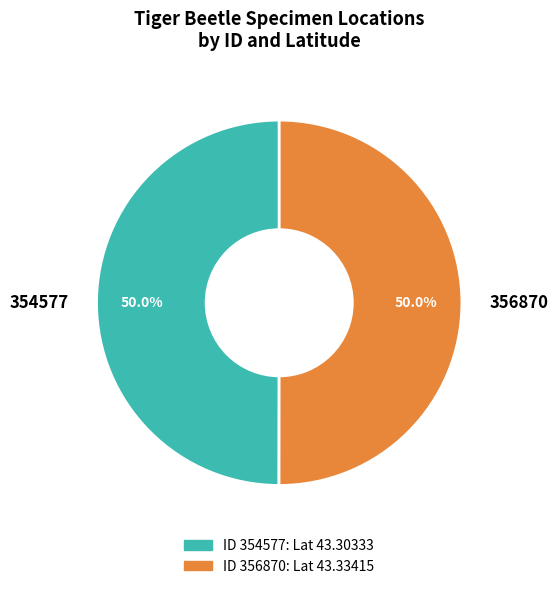

What percentage is the 354577 slice, to the nearest percent?

50%